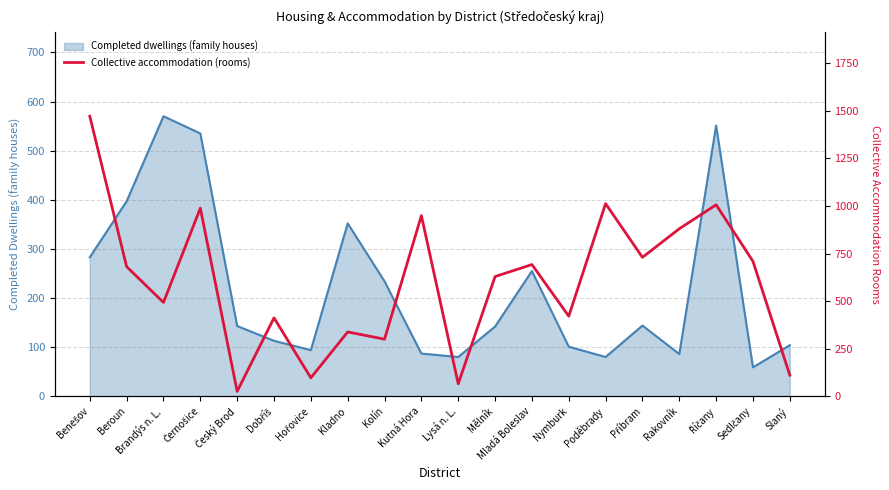

True or false: the data has more than 1 interior local peaks.

True